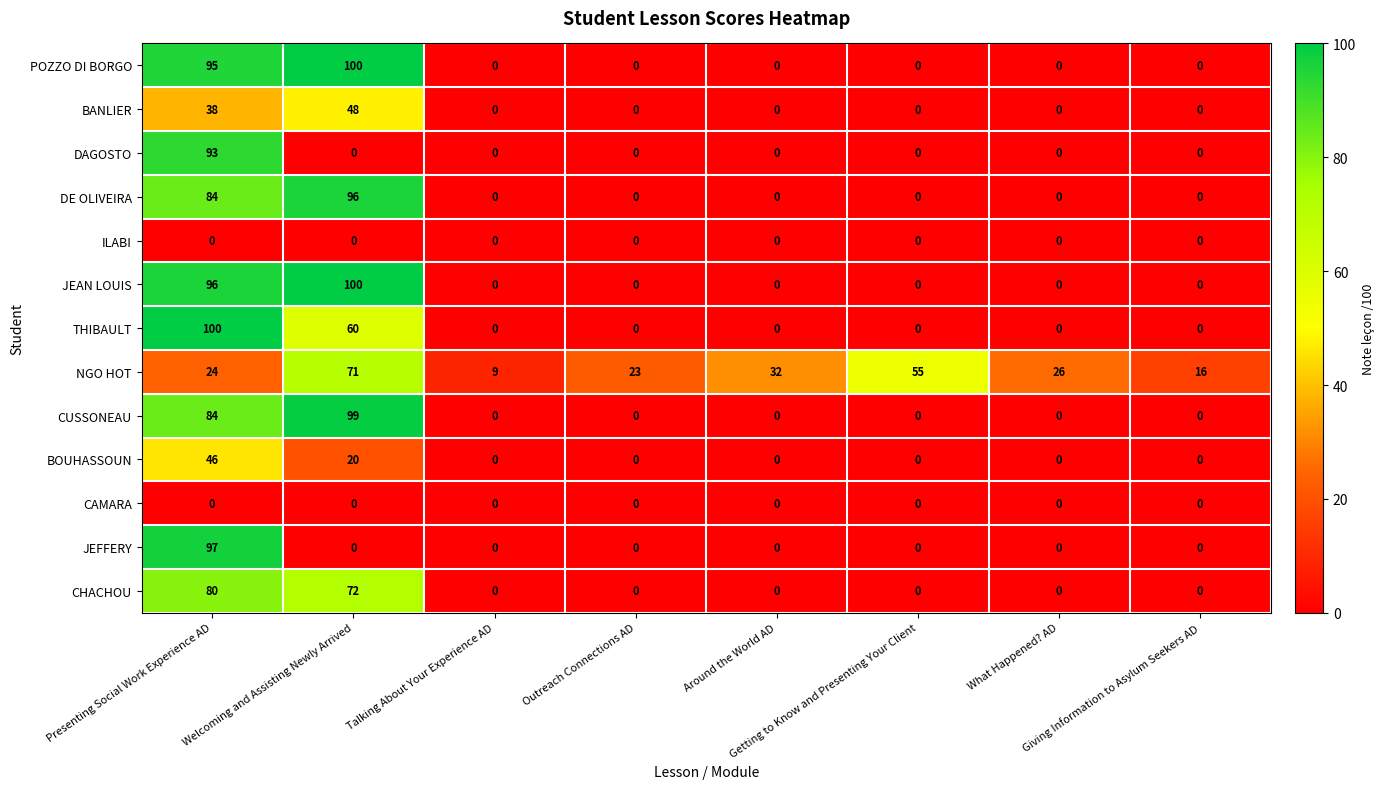

How many CHACHOU values are between 0 and 72?

7